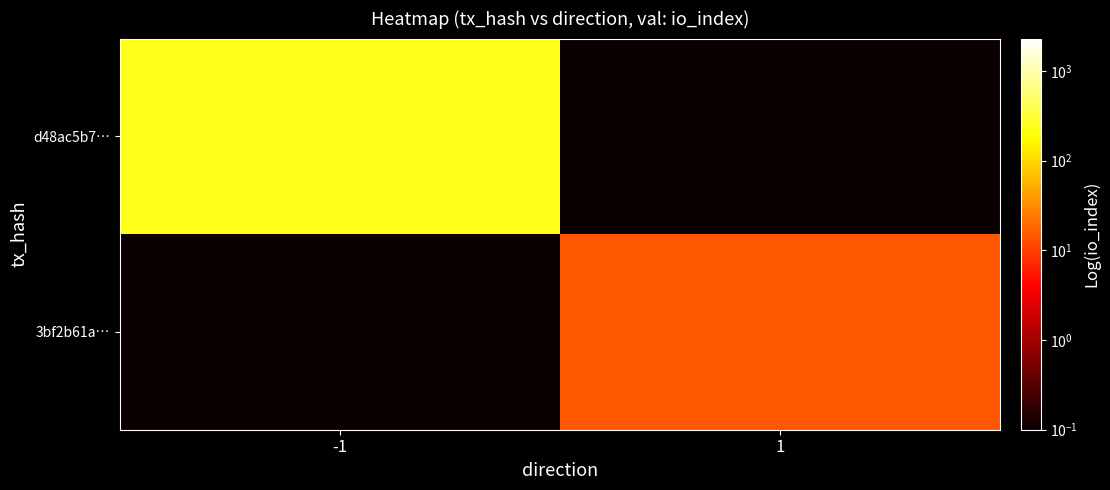

Which series has the largest total across all categories?

d48ac5b7…